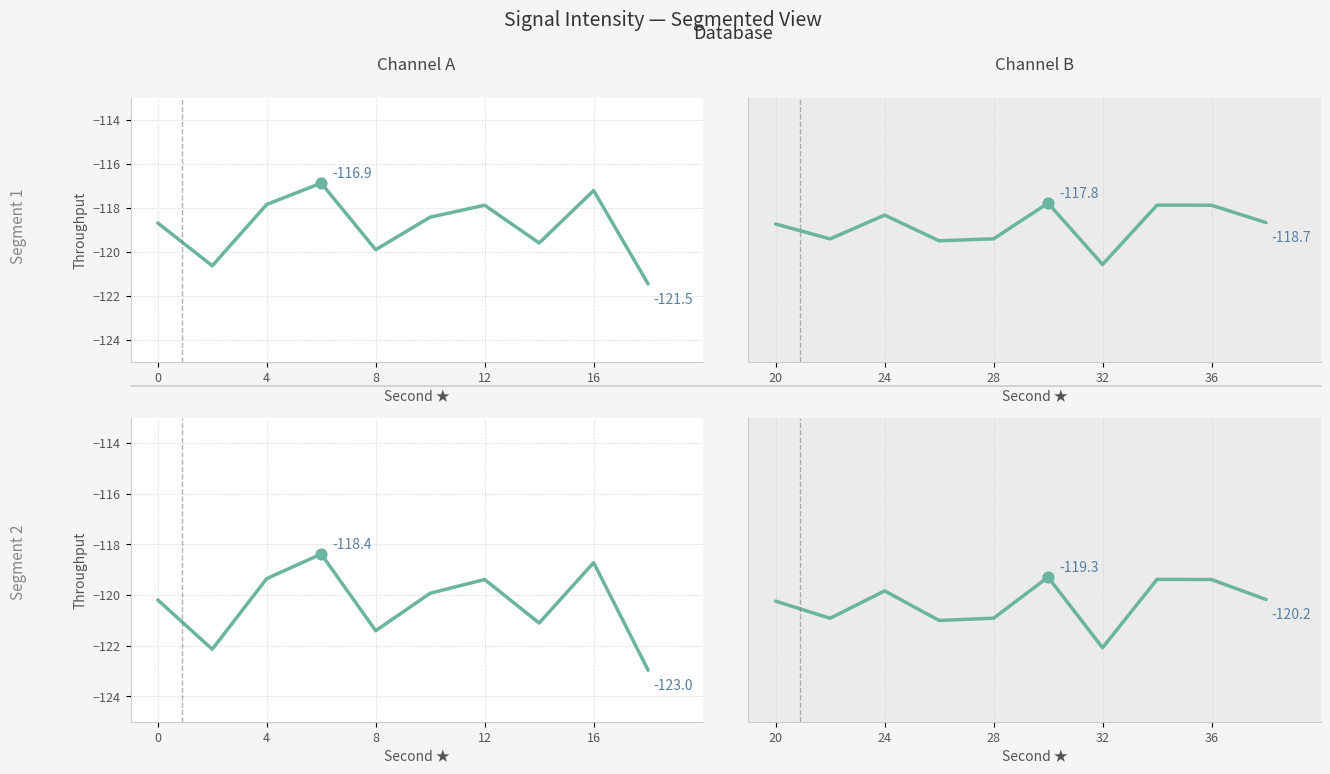

At how many categories does at least one series exceed -120?

6